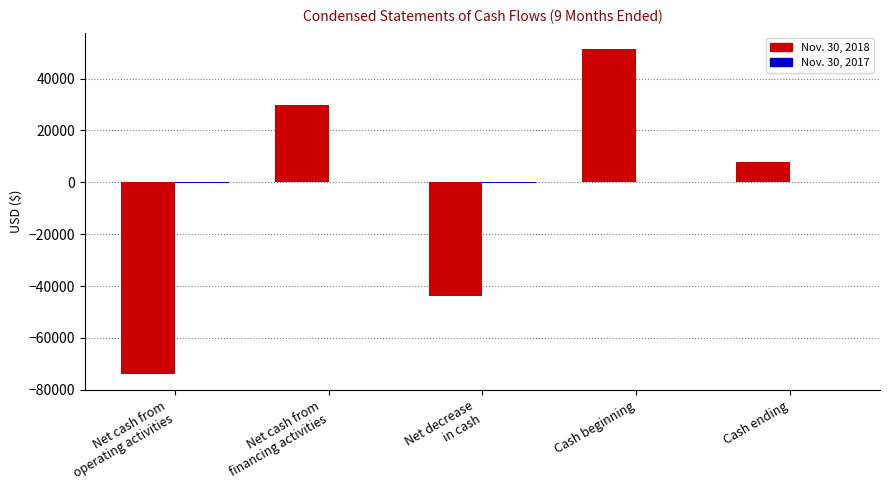

At which category is the sum across all series the highest?

Cash beginning